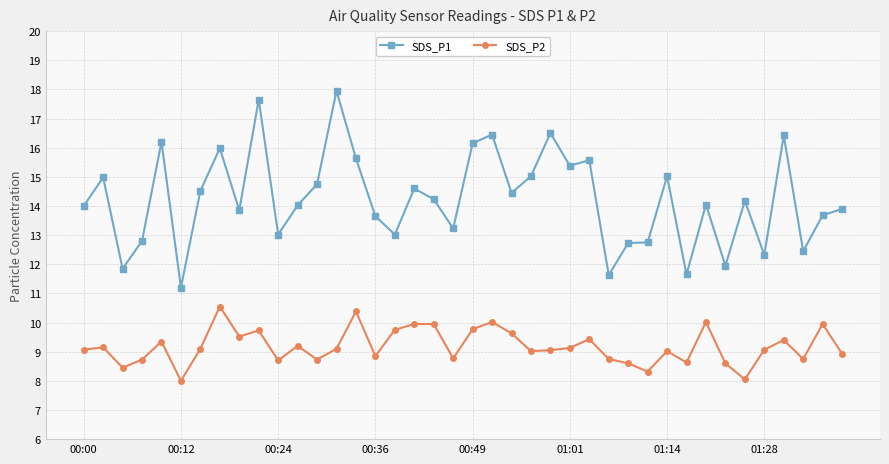

True or false: SDS_P1 has more than 1 points higher than both neighbors.

True